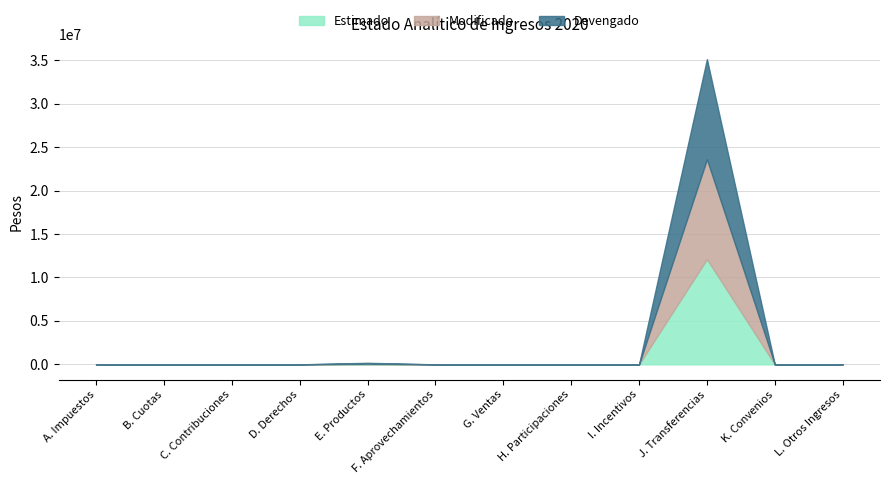

What value does the Modificado series have at J. Transferencias, to the nearest 10?

11505880